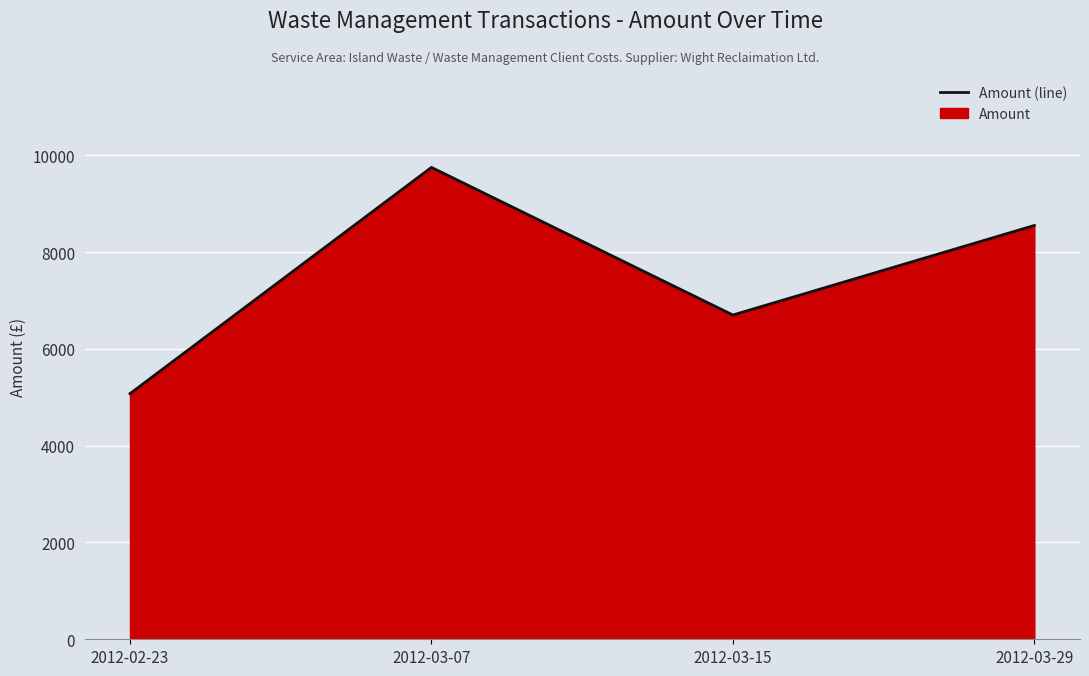

Reading left to right, what are all the values shown in this chart?

2012-02-23=5075	2012-03-07=9750	2012-03-15=6700	2012-03-29=8550